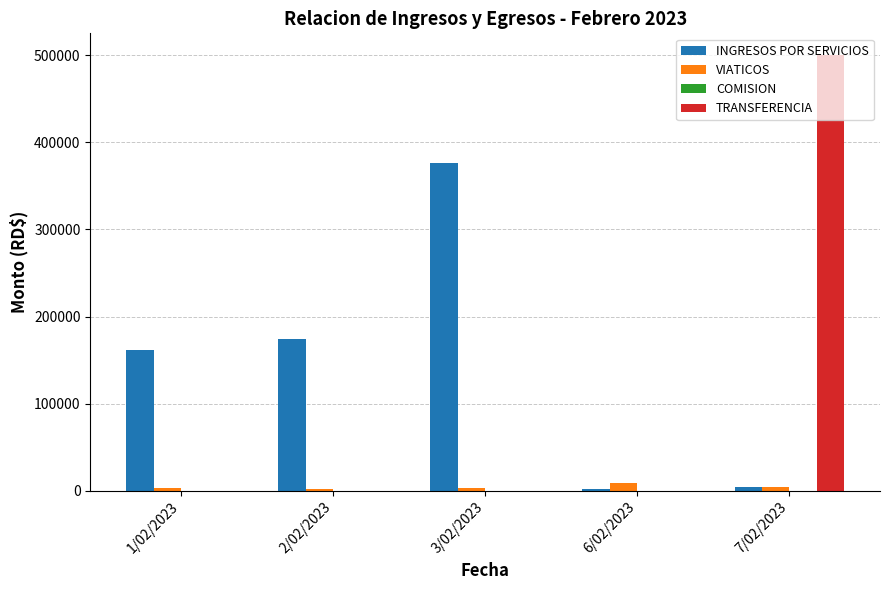

Does the chart contain stacked bars?

No